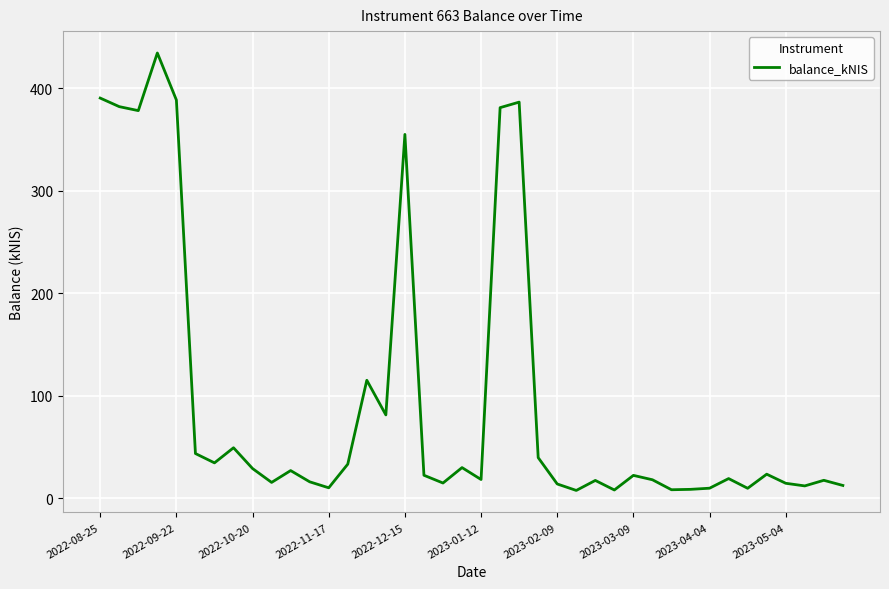

What is the difference between the maximum and minimum values?

426.7